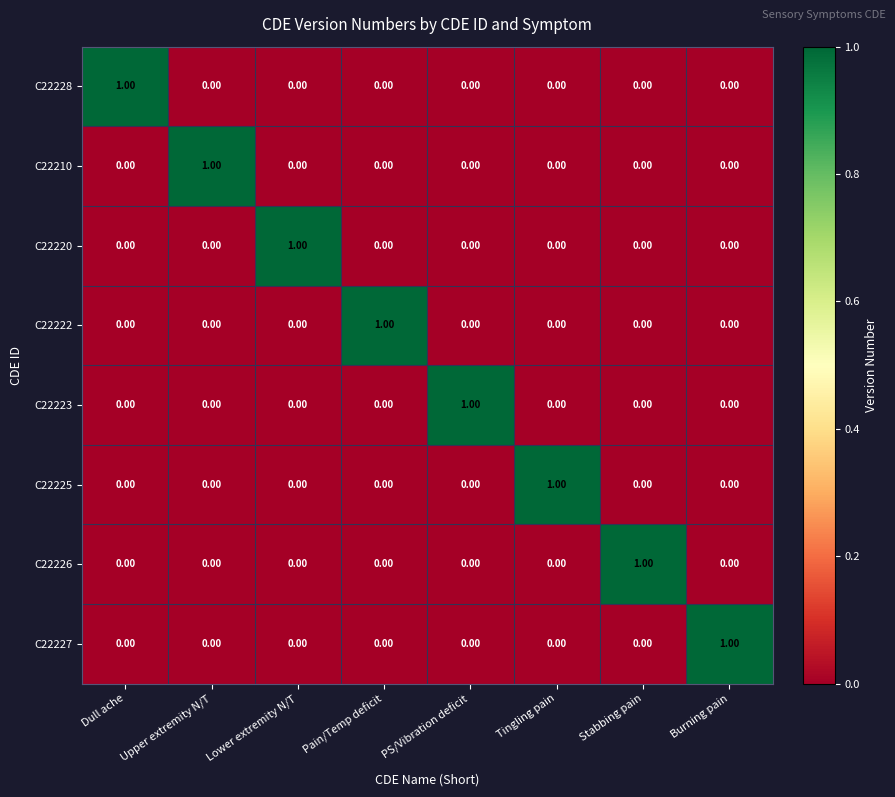

At how many categories does at least one series exceed 0?

8